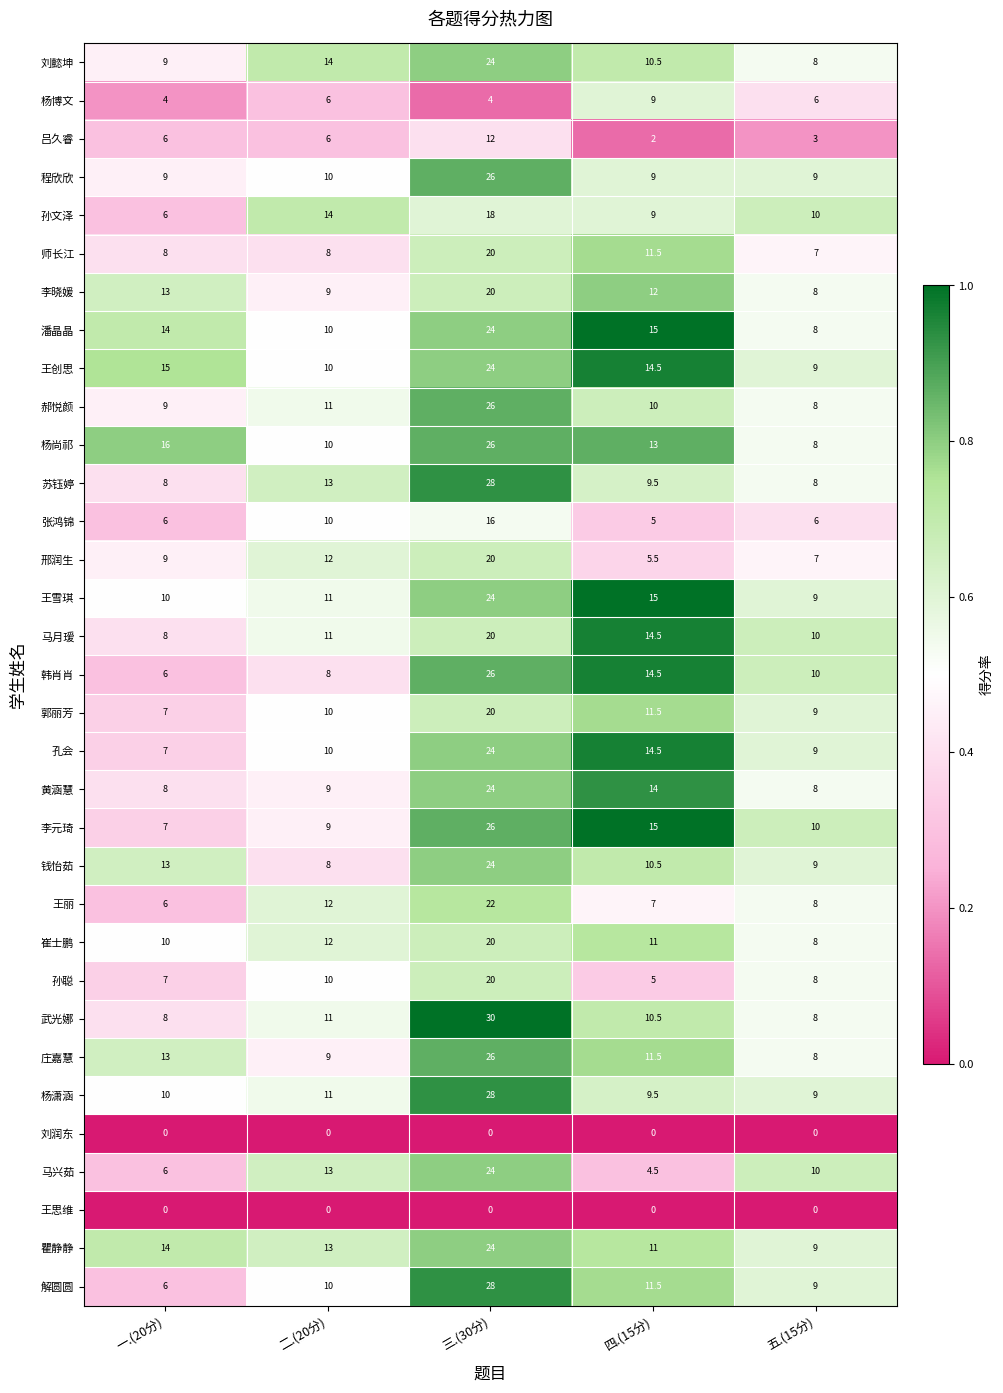

What is the minimum value for 潘晶晶?

8.0